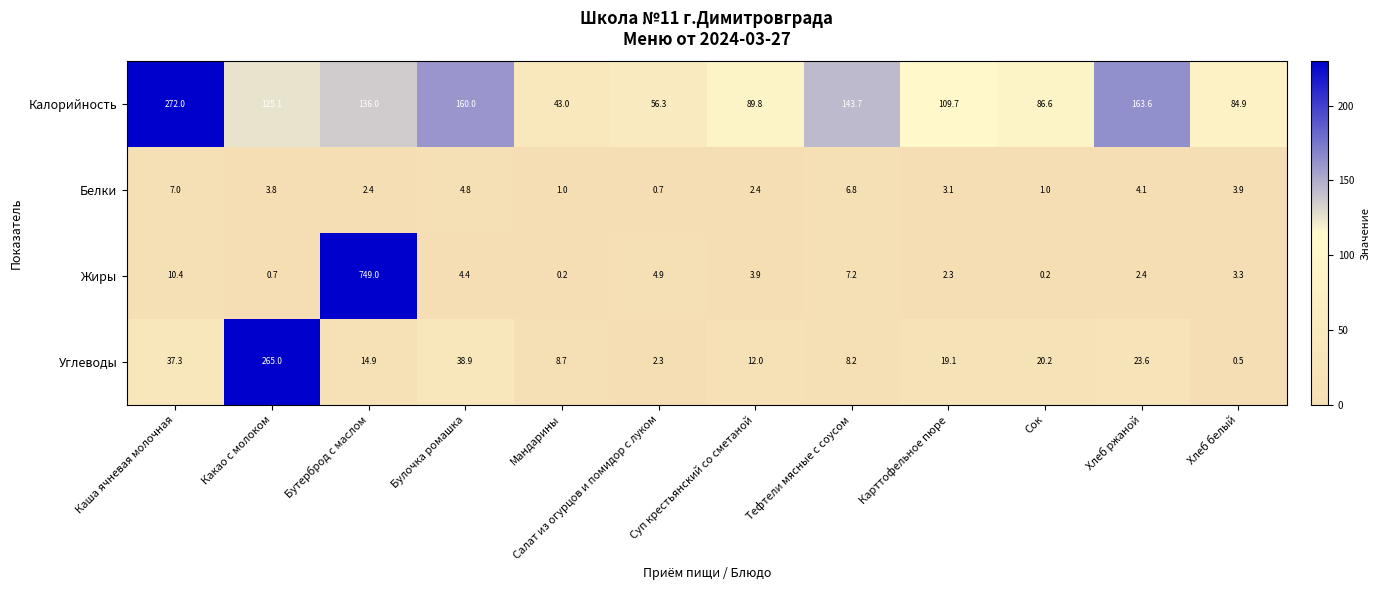

Which series has the widest spread of values?

Жиры